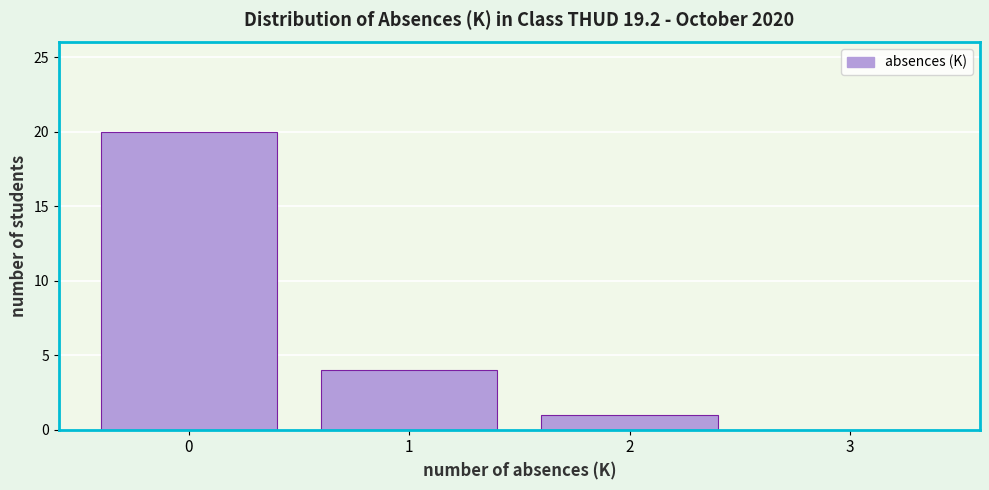

Reading left to right, transcribe this chart: for each bar, give the range it covers on the x-axis and its height. The values are not printed on the chart, so give them approximately, as read against the axis.

-0.5 to 0.5: 20
0.5 to 1.5: 4
1.5 to 2.5: 1
2.5 to 3.5: 0